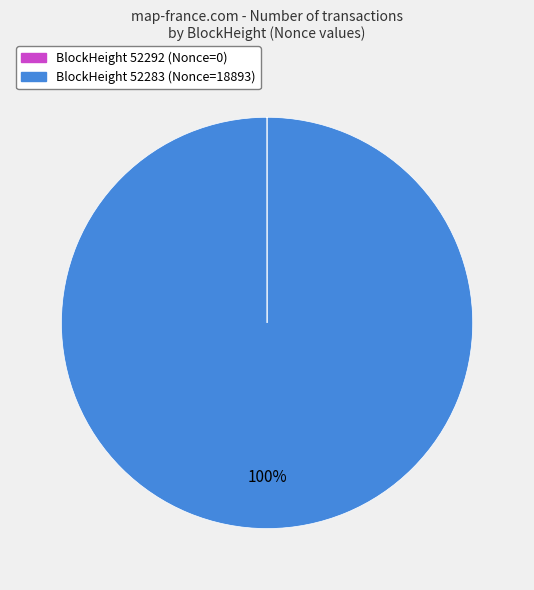

To the nearest percent, what portion does BlockHeight 52283 (Nonce=18893) represent?

100%